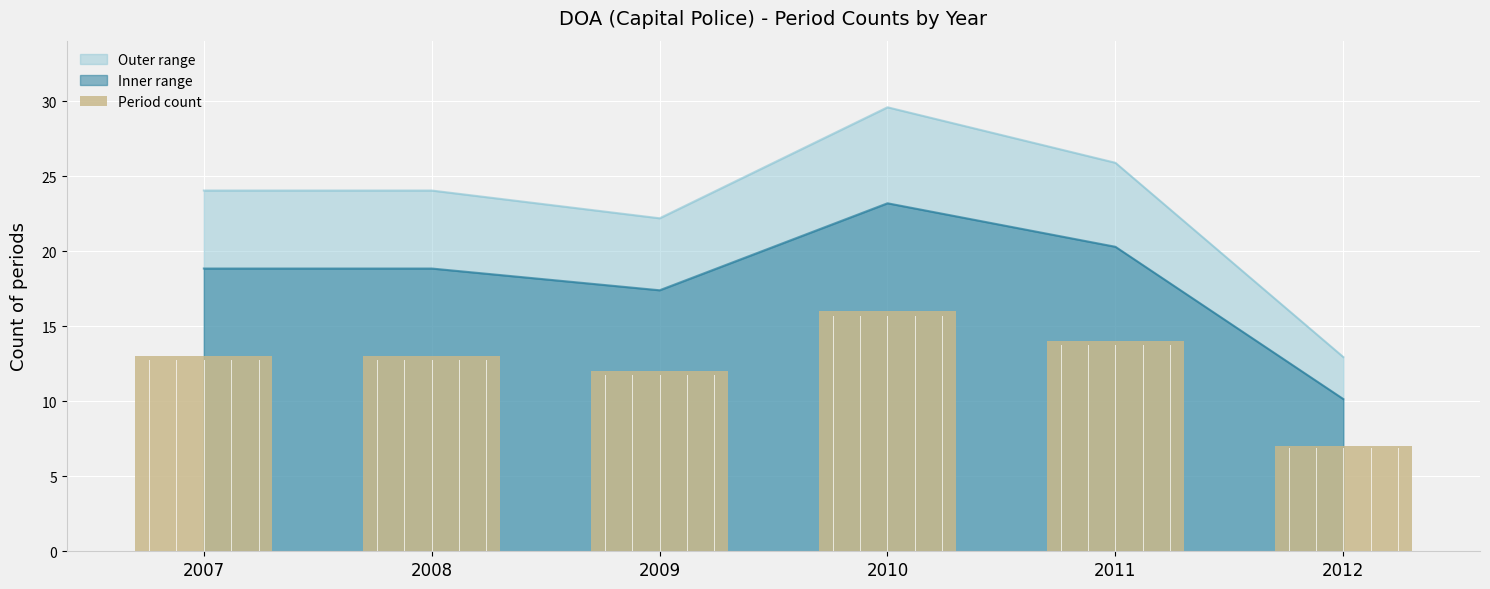

What is the difference between the second highest and minimum values?

7